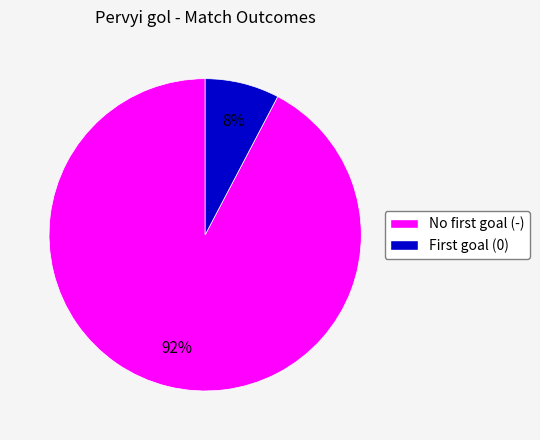

How many slices are in this pie chart?

2